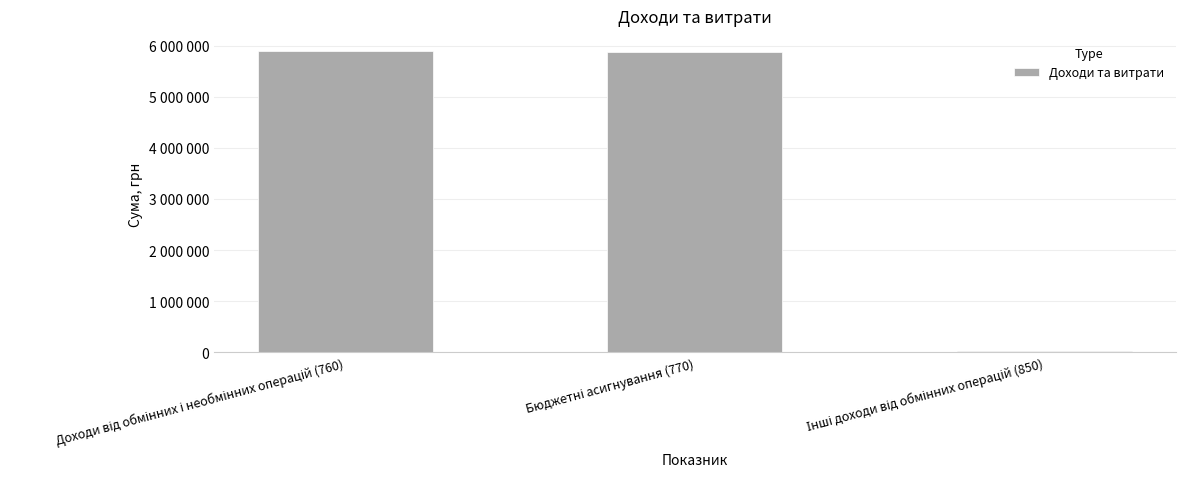

Reading left to right, extract all data points from this chart.

Доходи від обмінних і необмінних операцій (760)=5897363	Бюджетні асигнування (770)=5880633	Інші доходи від обмінних операцій (850)=16730